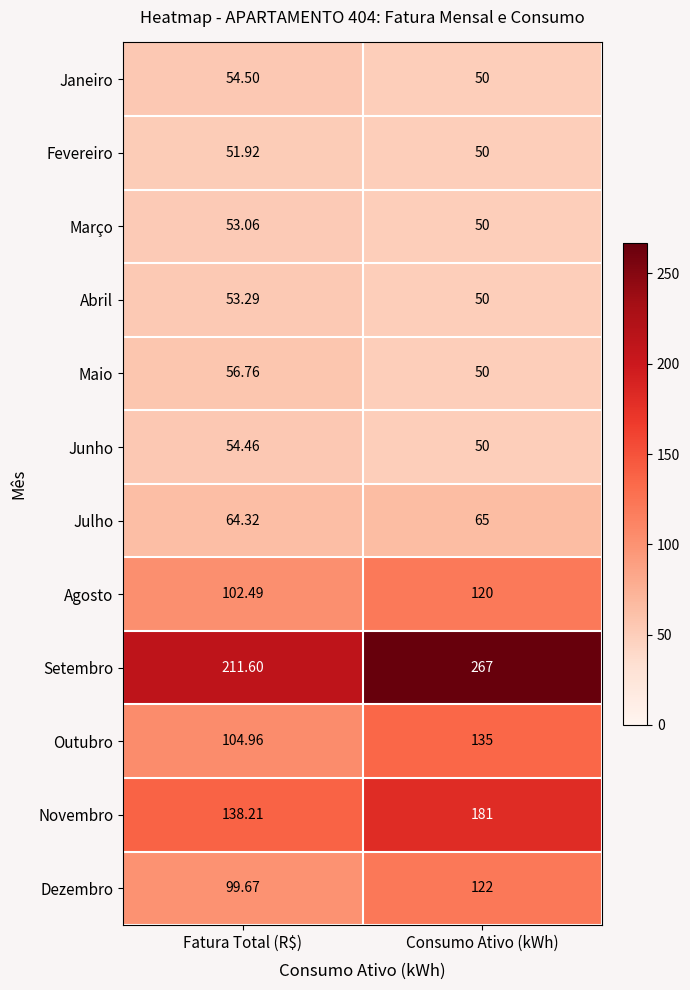

List the series in order of their peak value, highest first.

Setembro, Novembro, Outubro, Dezembro, Agosto, Julho, Maio, Janeiro, Junho, Abril, Março, Fevereiro